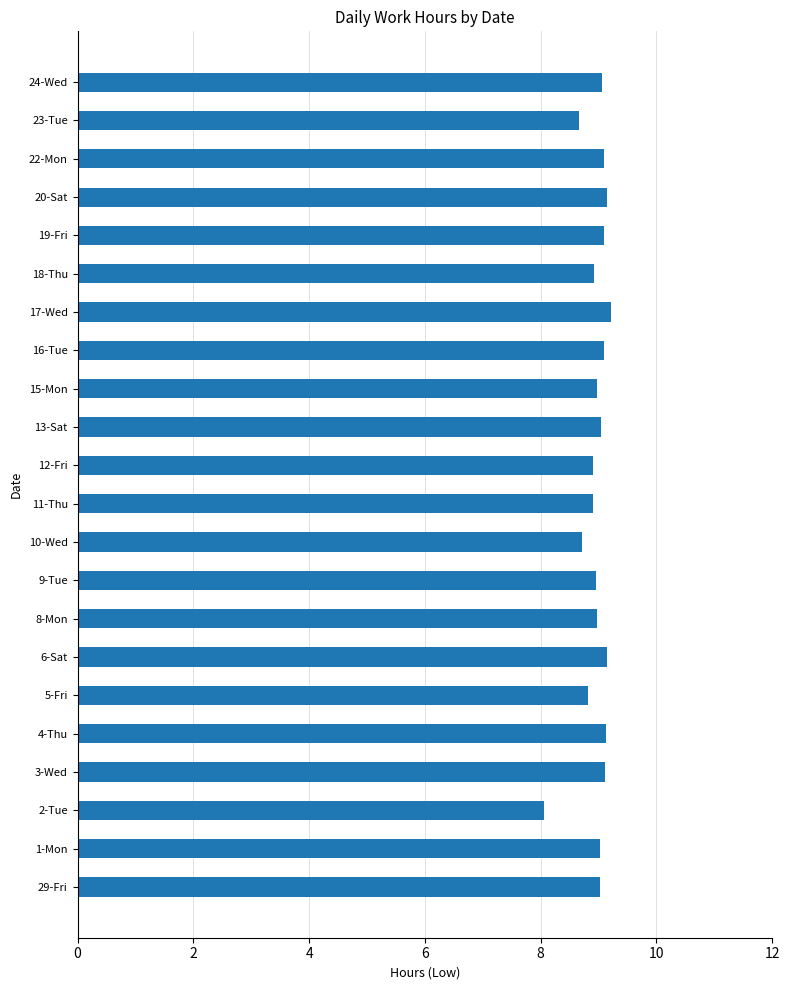

True or false: the data shows 8.1 at 2-Tue.

True